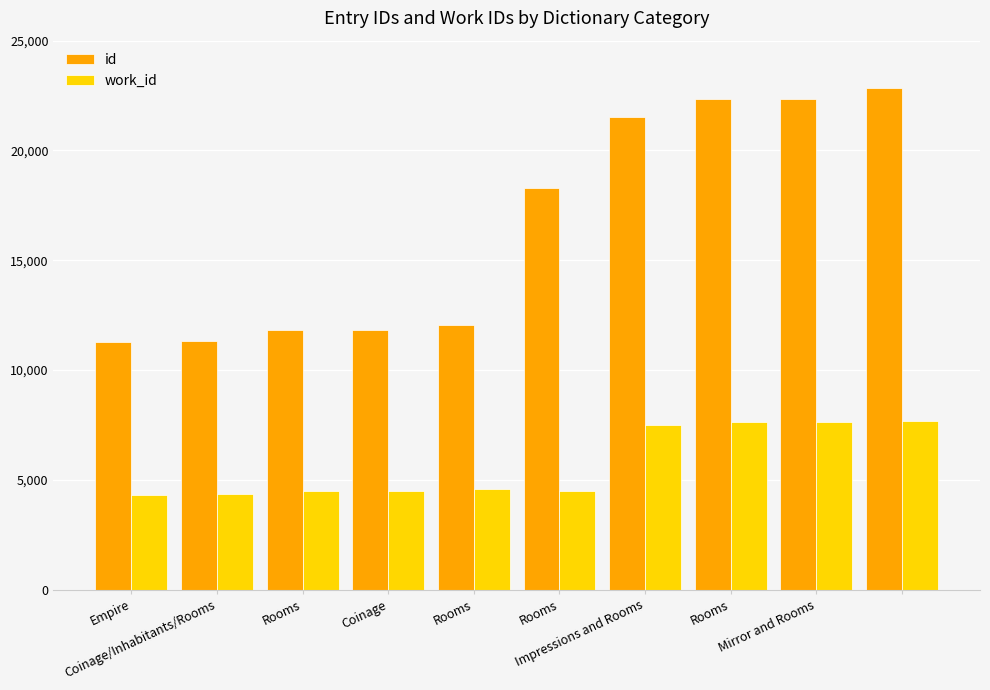

What are all the series names shown in the legend?

id, work_id